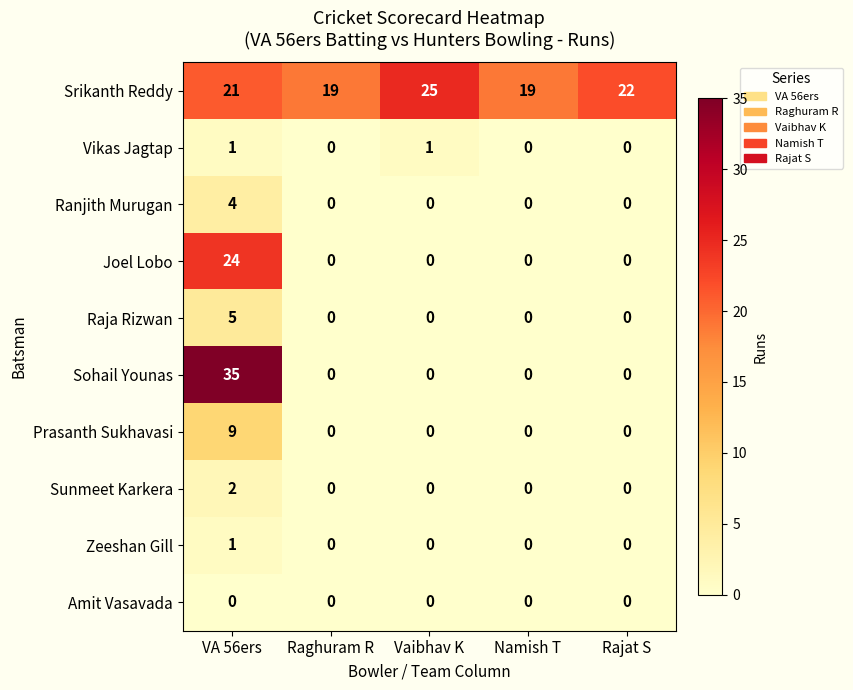

Which series has the widest spread of values?

Sohail Younas